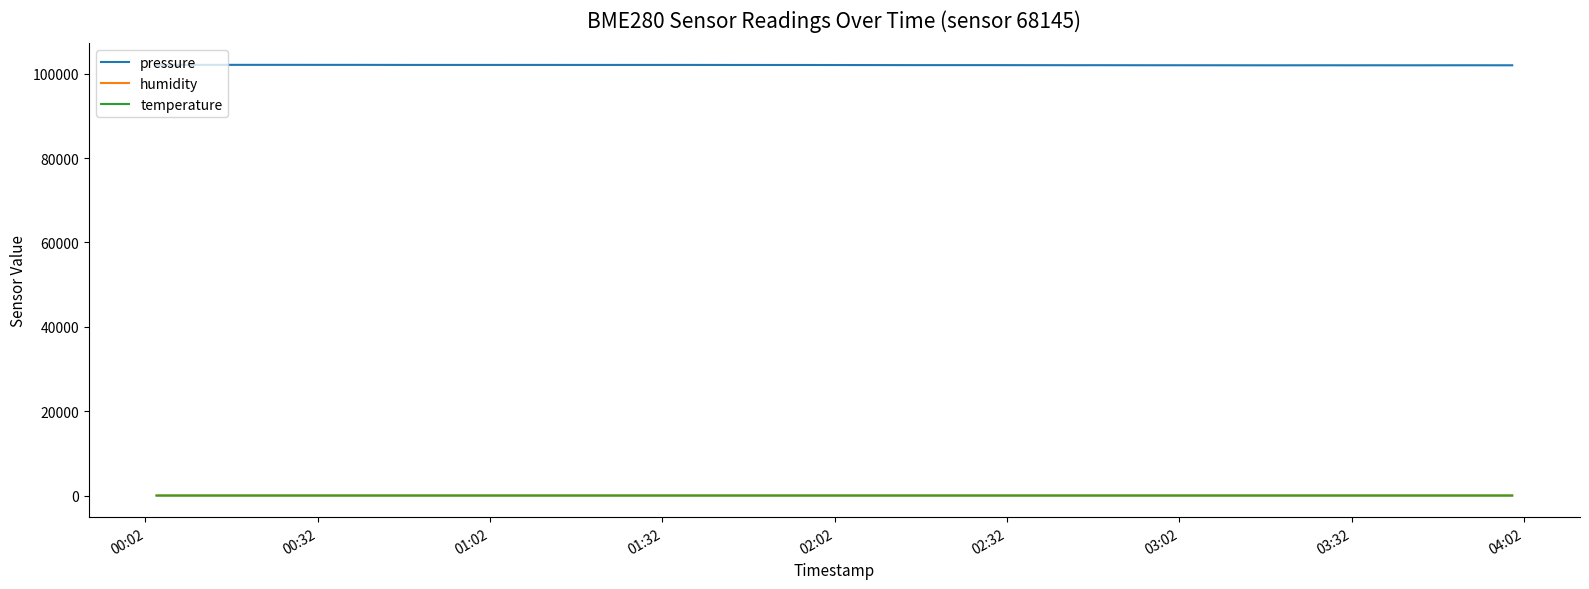

True or false: pressure and temperature intersect in this chart.

False